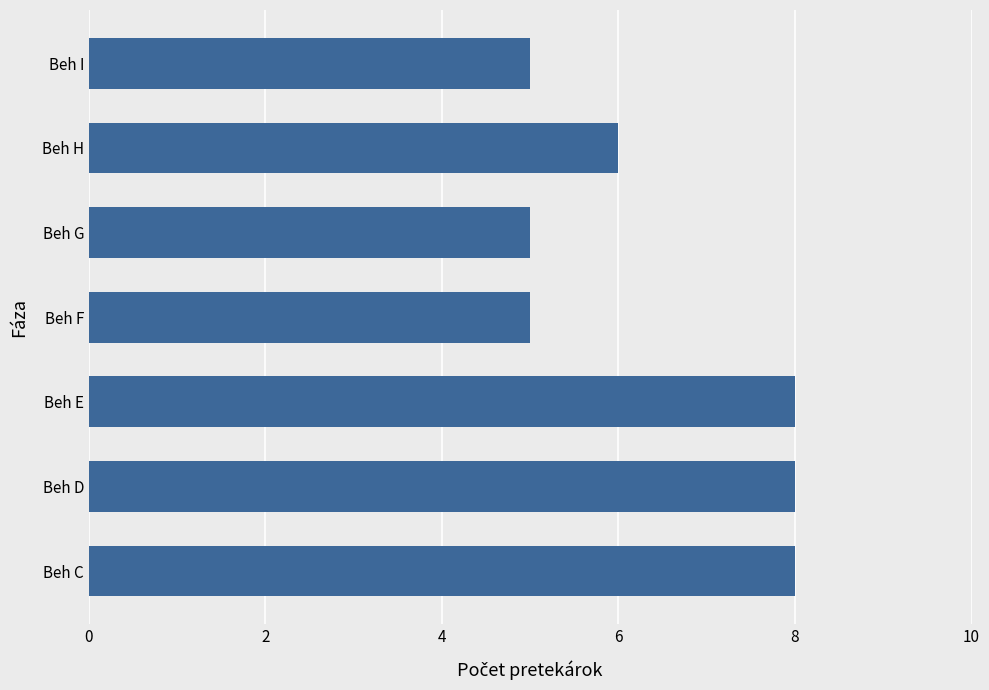

What is the greatest value displayed?

8